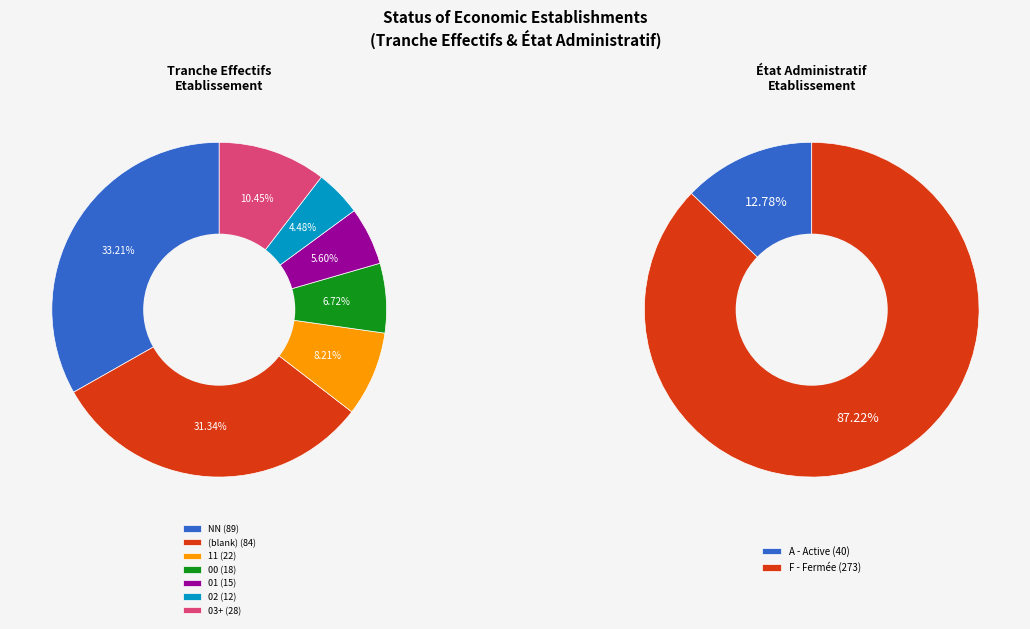

Which slice is the smallest?

12